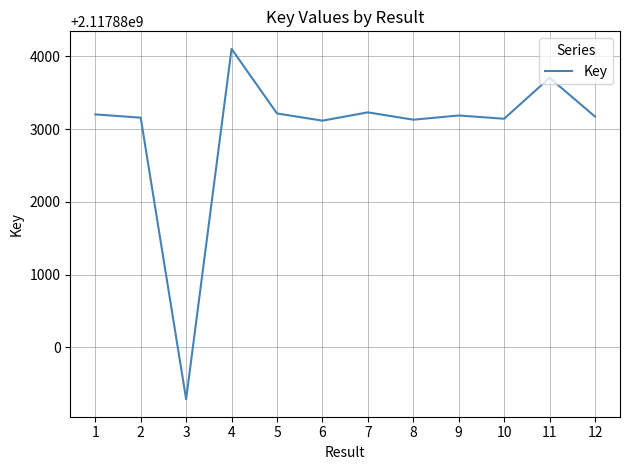

What is the approximate value at 12, to the nearest 10?

2117883170